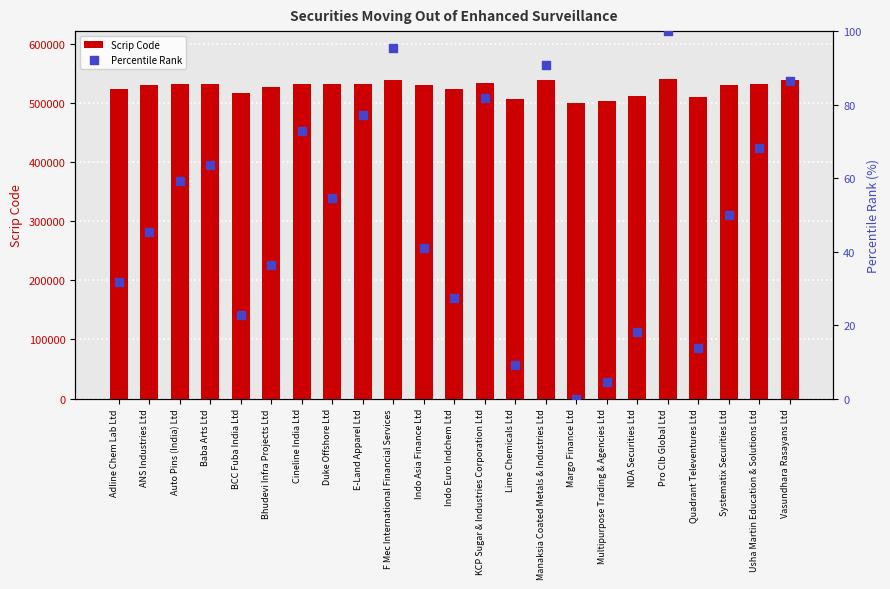

Which series has the largest total across all categories?

Scrip Code